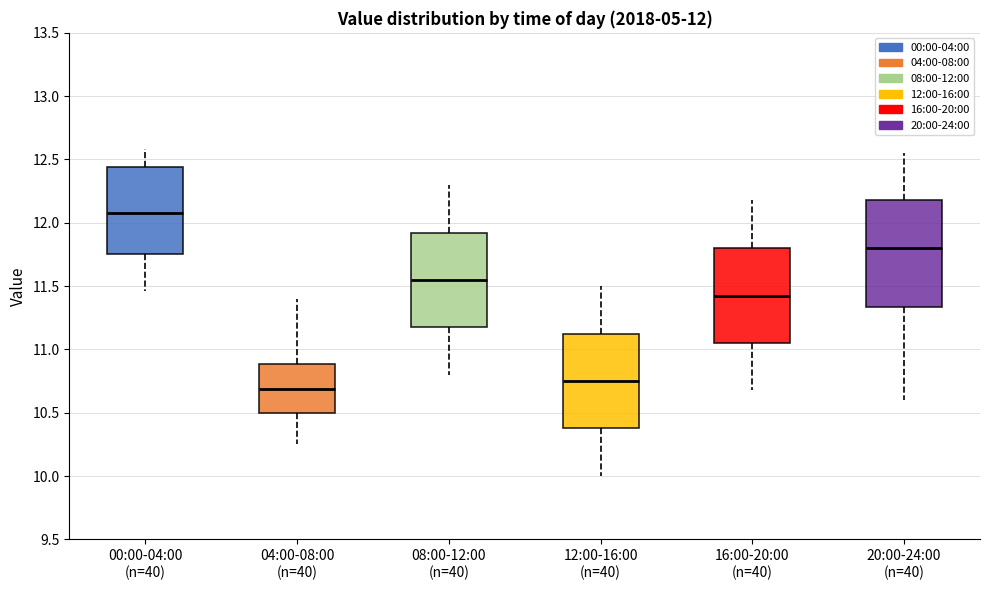

Which box is the tallest, from its lower edge to its upper edge?

20:00-24:00 (n=40)